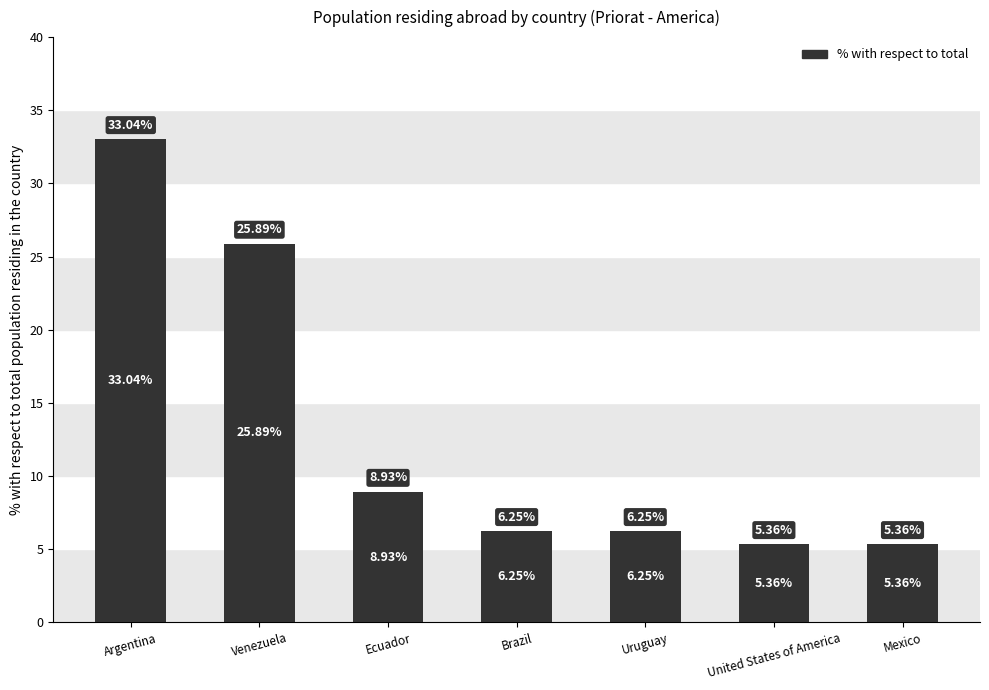

Which category has the highest value across all series?

Argentina